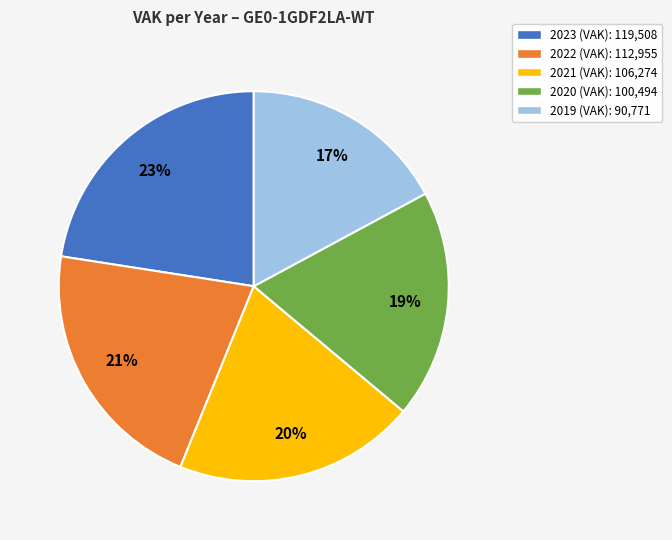

The 2022 (VAK) slice represents 21% of the pie. True or false?

True